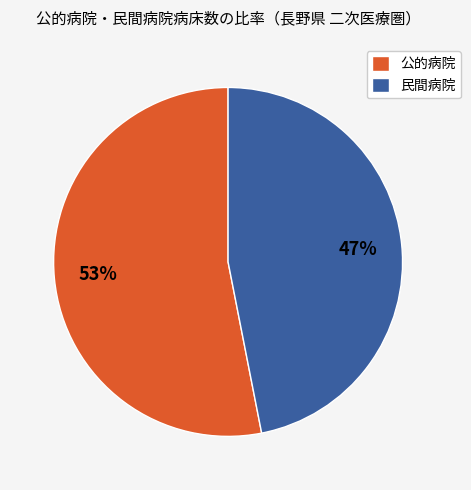

To the nearest percent, what is the difference between the largest and smallest slice percentages?

6%